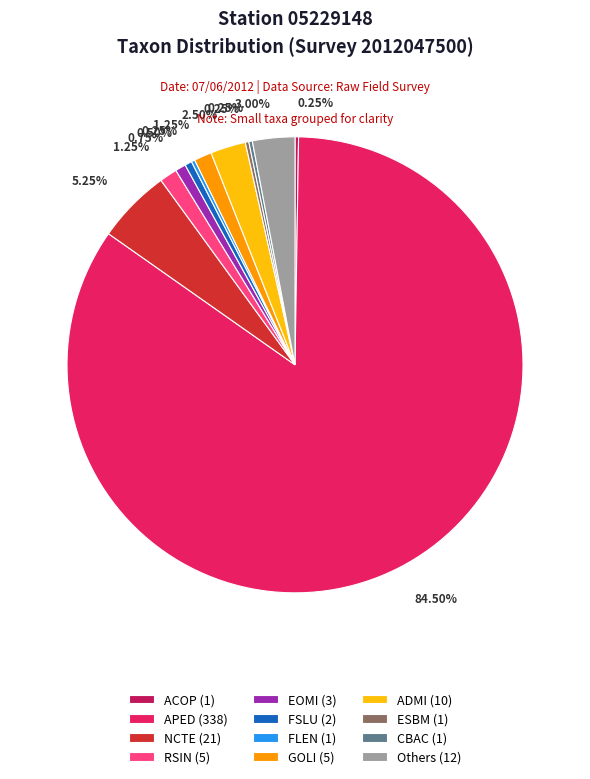

What is the largest slice in the pie chart?

APED (338)